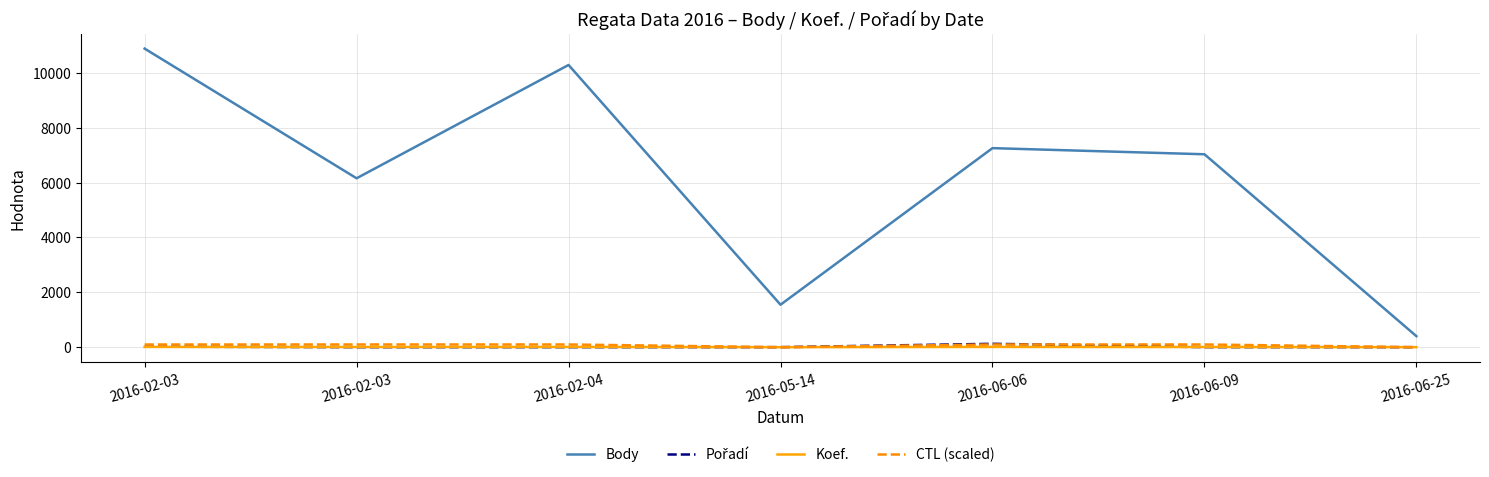

Does the chart have visible grid lines?

Yes